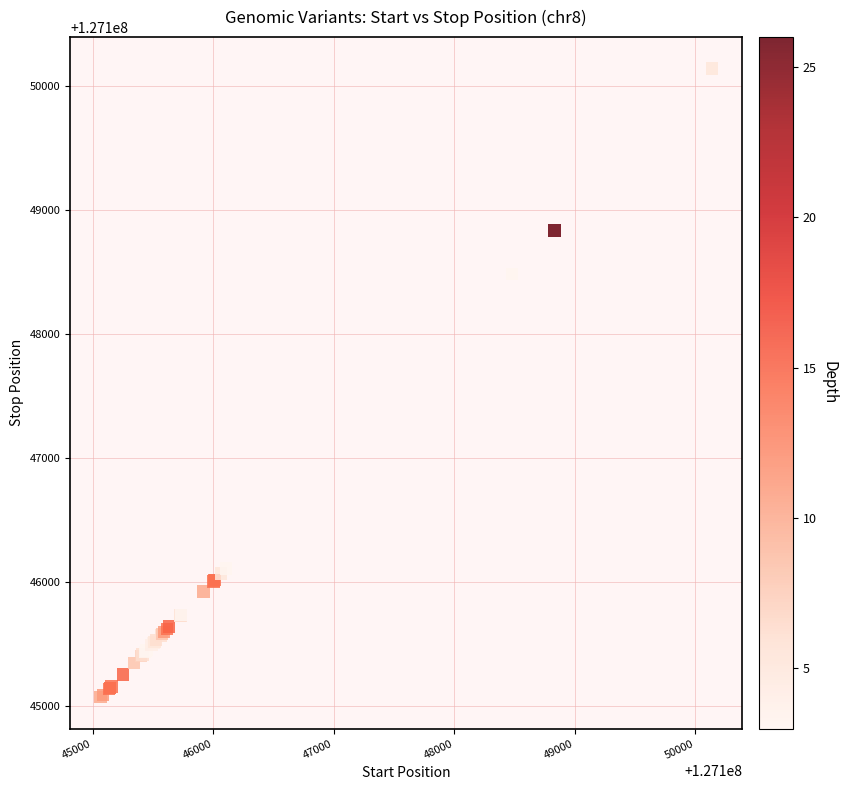

What Y value in the scatter plot is closest to 127147602?

127148479